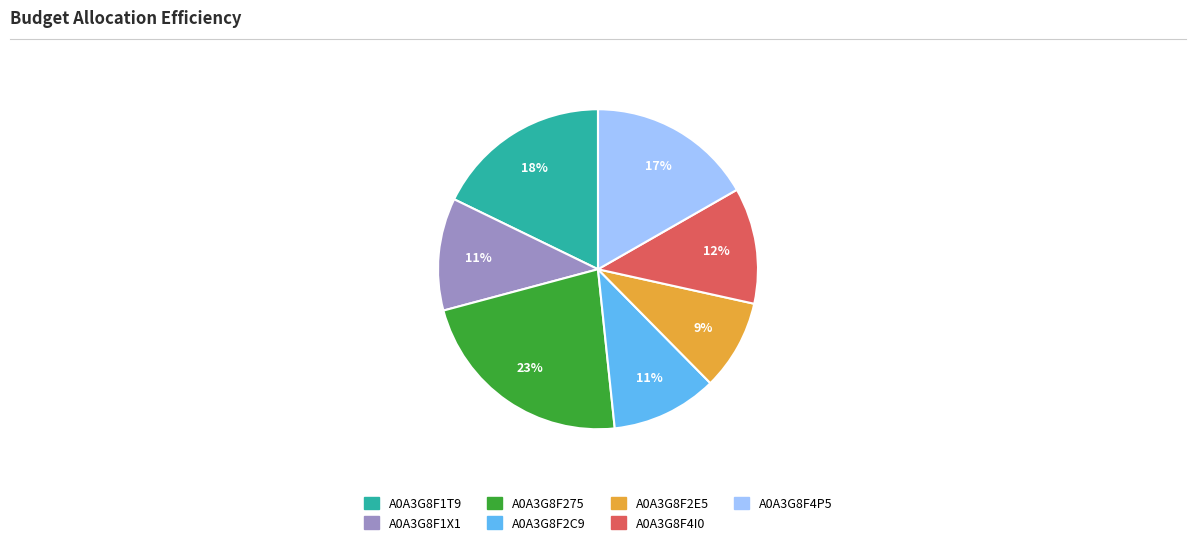

What percentage is the A0A3G8F1T9 slice, to the nearest percent?

18%